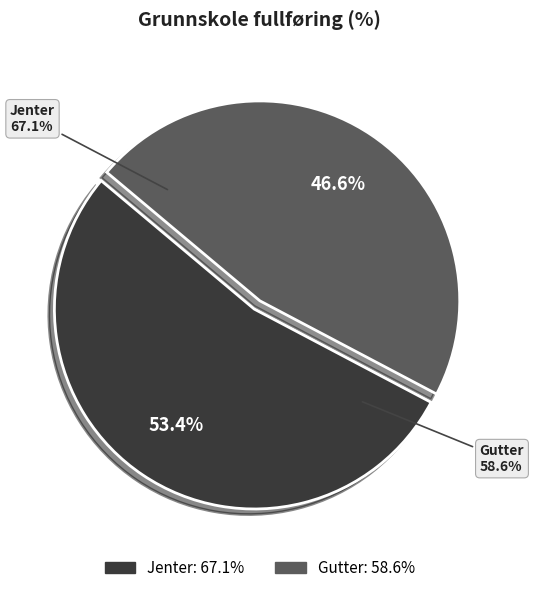

Rank the categories by value from lowest to highest.

Gutter, Jenter